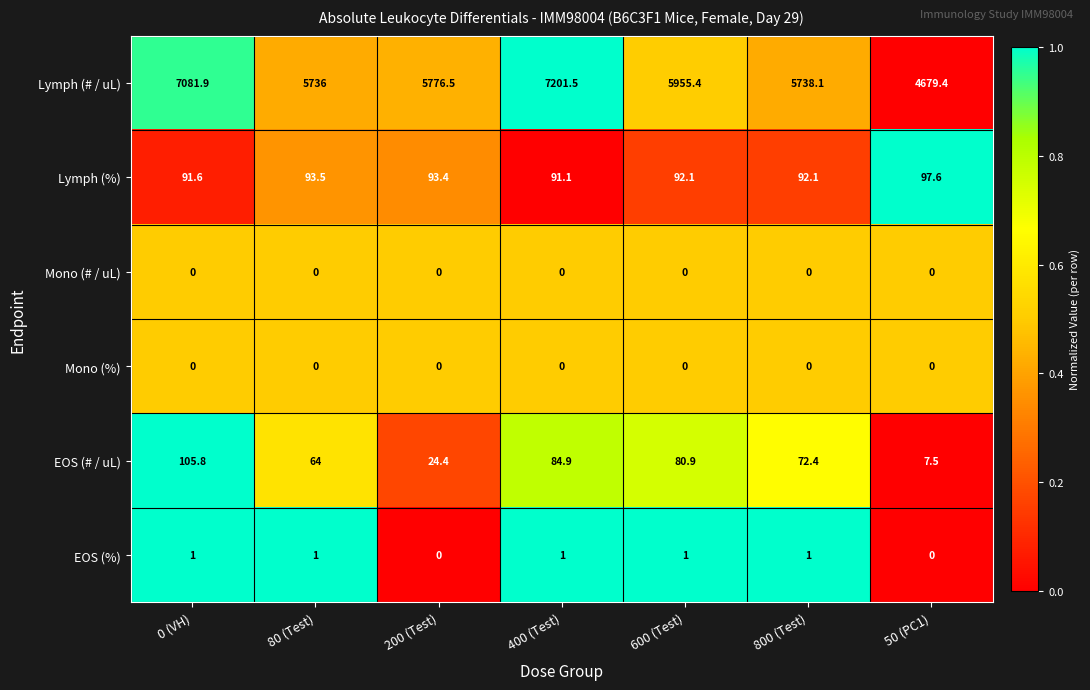

What is the sum of all EOS (# / uL) values?

439.9